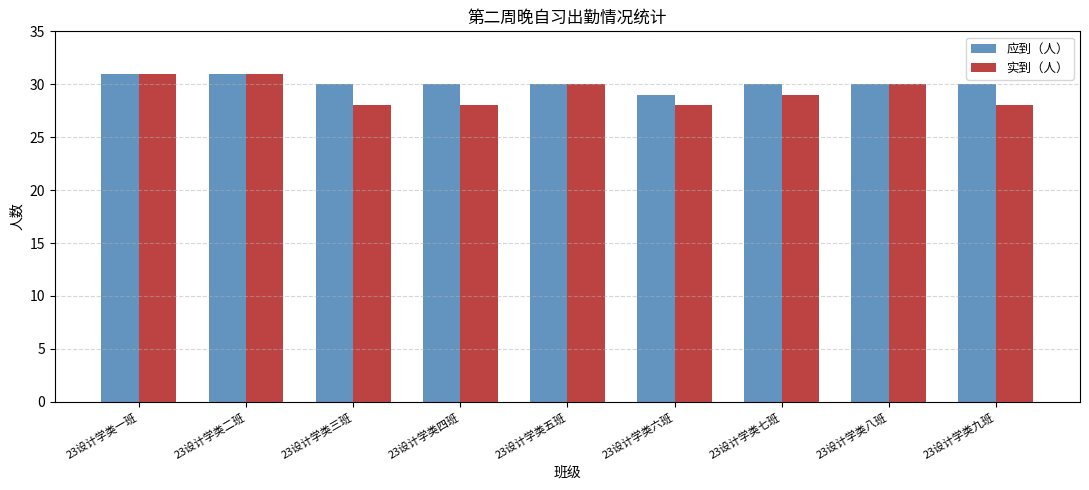

Is the value of 应到（人） at 23设计学类五班 greater than the value of 实到（人） at 23设计学类三班?

Yes